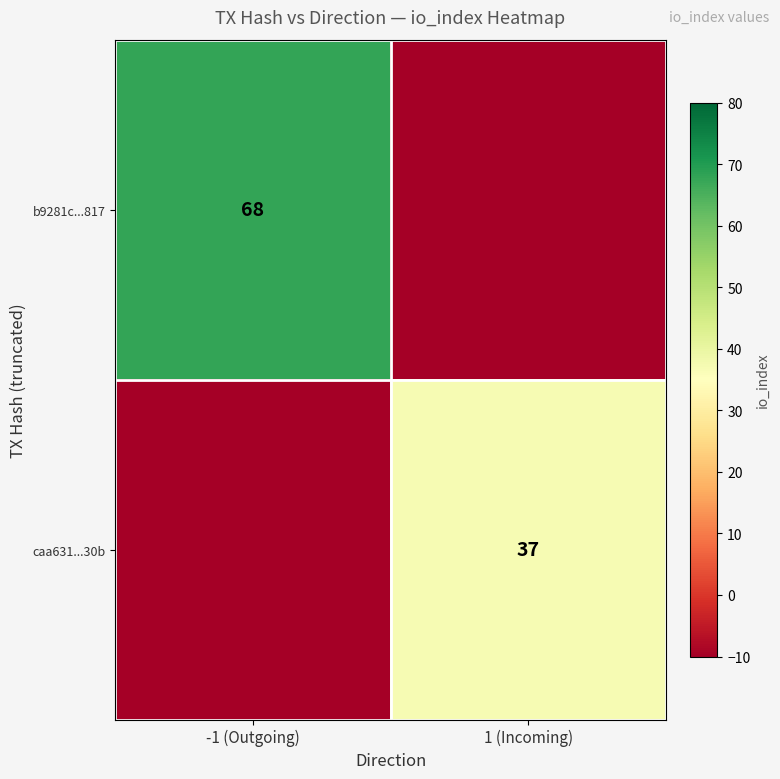

The value of b9281c...817 at -1 (Outgoing) is 98. True or false?

False